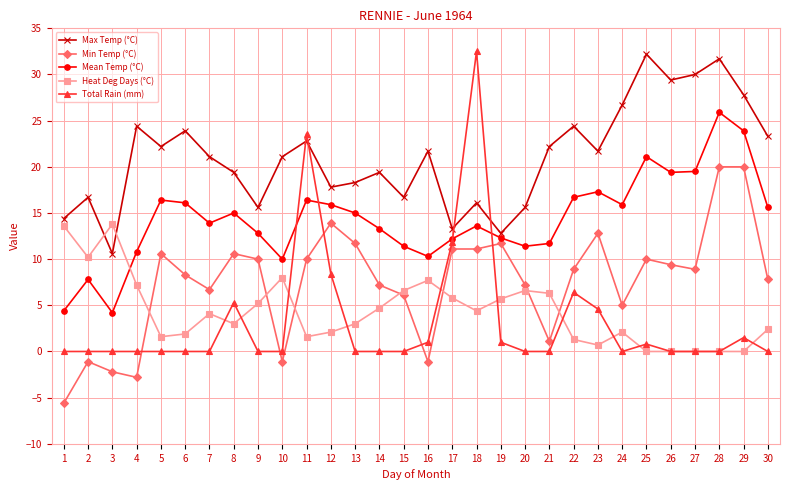

What is the approximate value of Min Temp (°C) at 11?

10.0